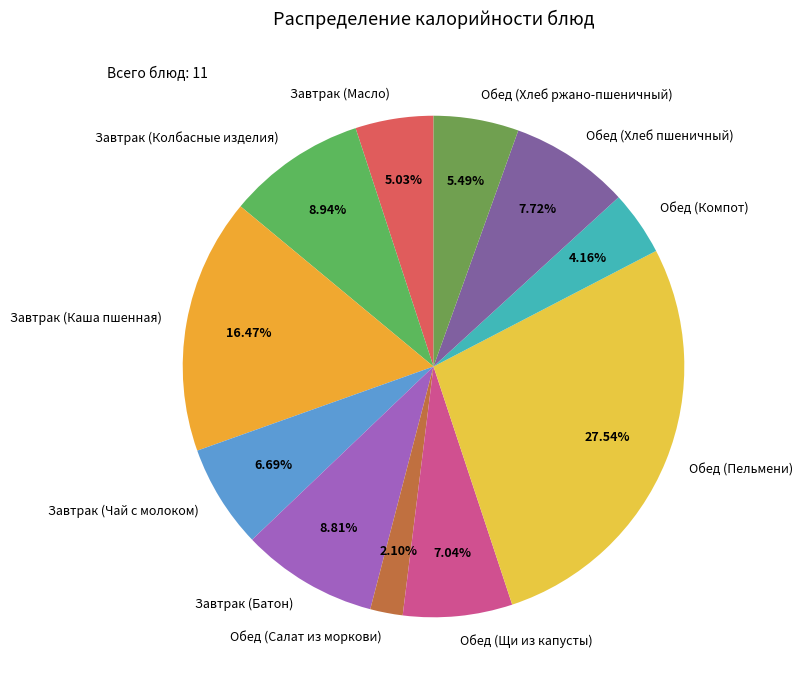

Does any single category account for the majority?

No